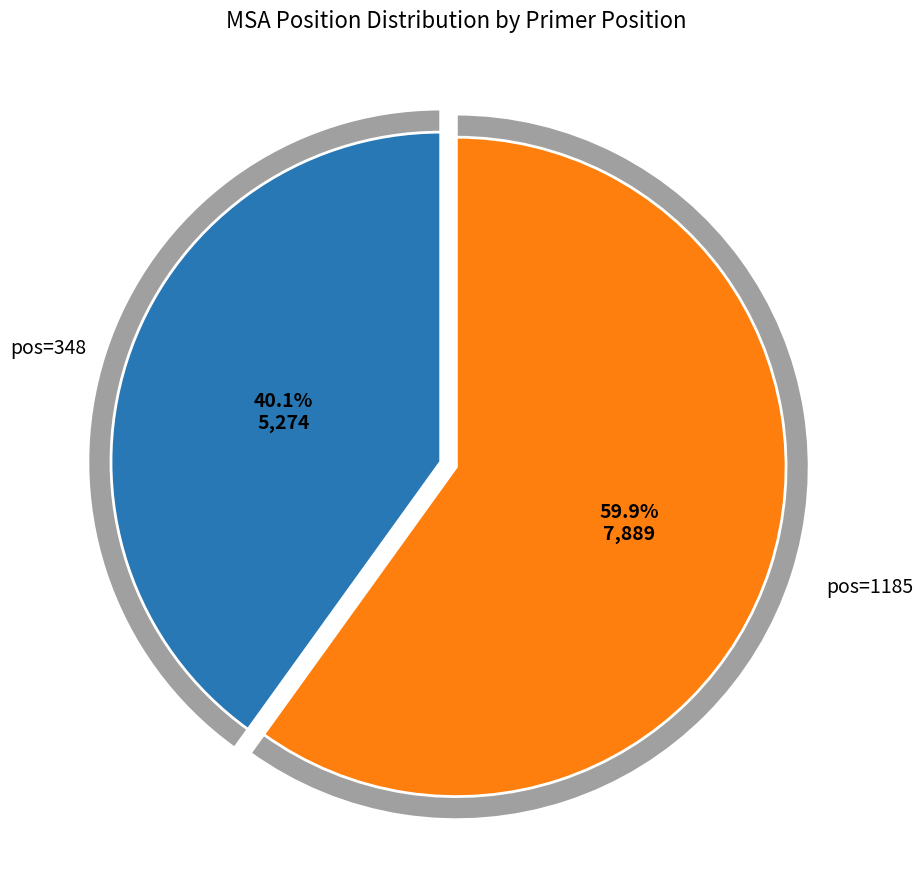

Rank the categories by value from highest to lowest.

1185, 348